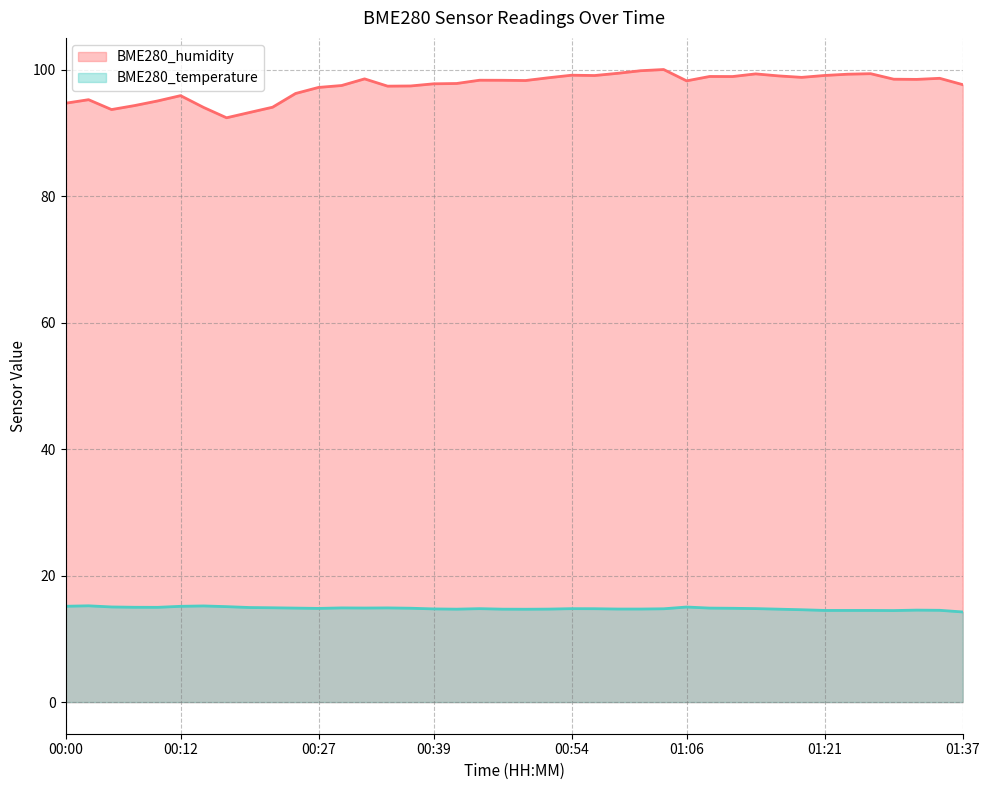

What is the sum of all BME280_humidity values?

3896.8